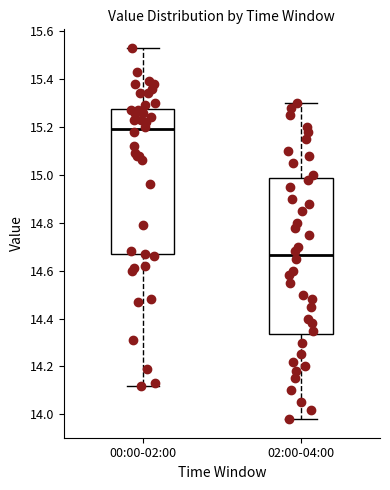

Where does the lower whisker of the box for 02:00-04:00 end on the y-axis? The values are not printed on the chart, so give them approximately, as read against the axis.

13.98